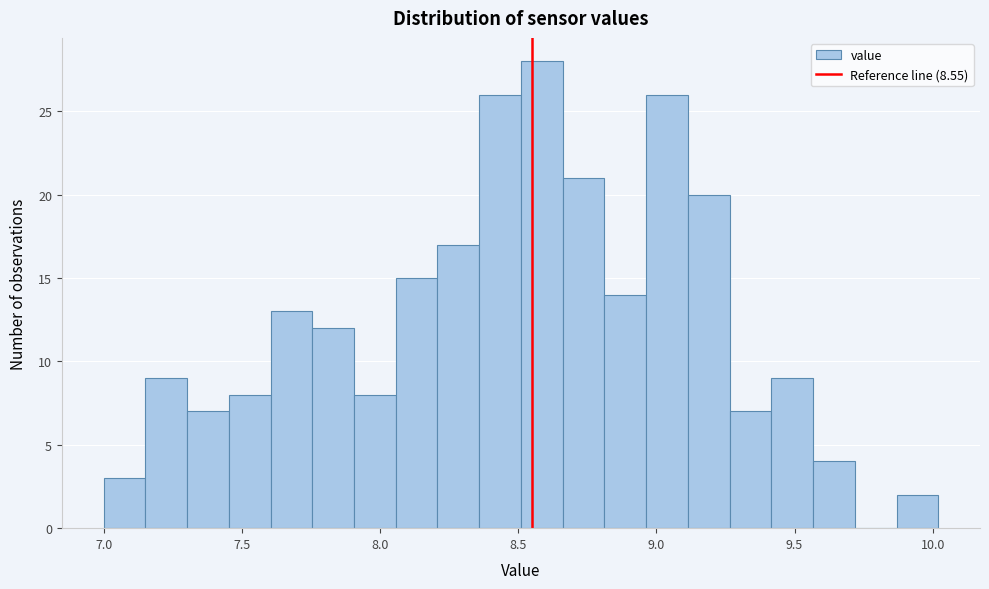

Read against the x-axis, roughly where is the centre of the tallest bar?

8.60